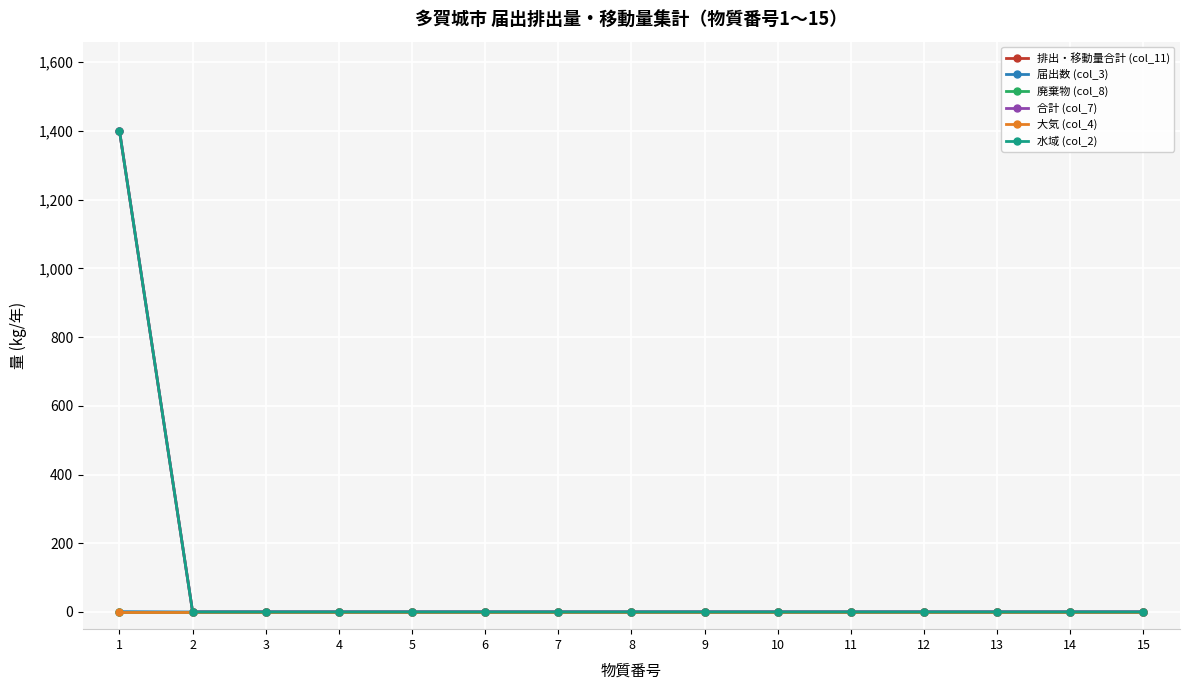

Is this an area chart (filled region under the line)?

No